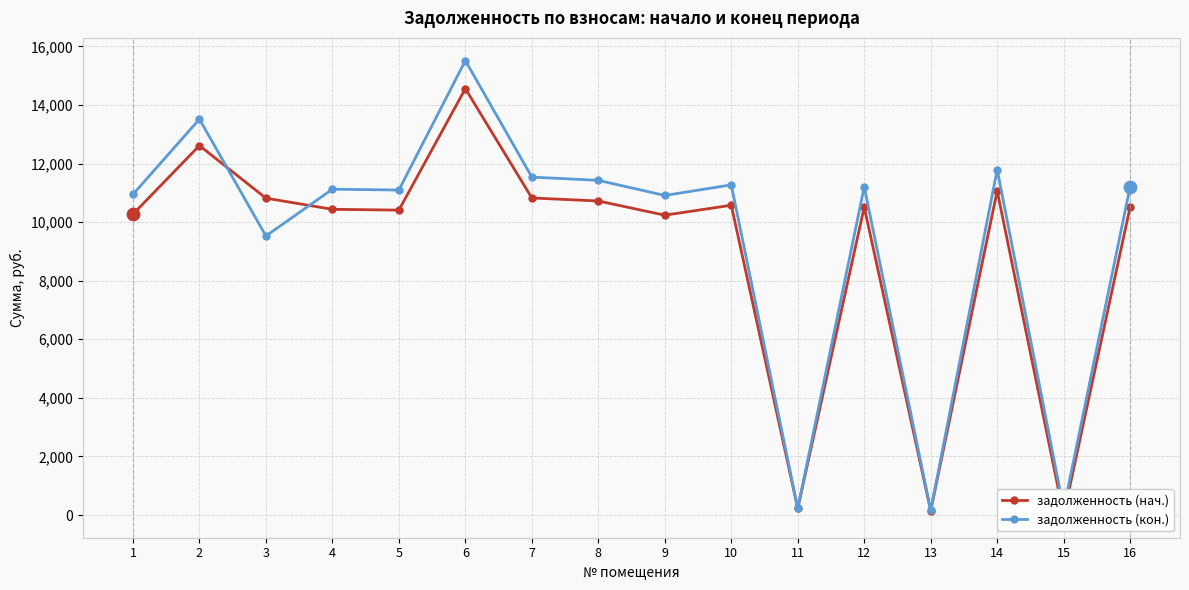

Which series contains the lowest Y value?

задолженность (нач.)